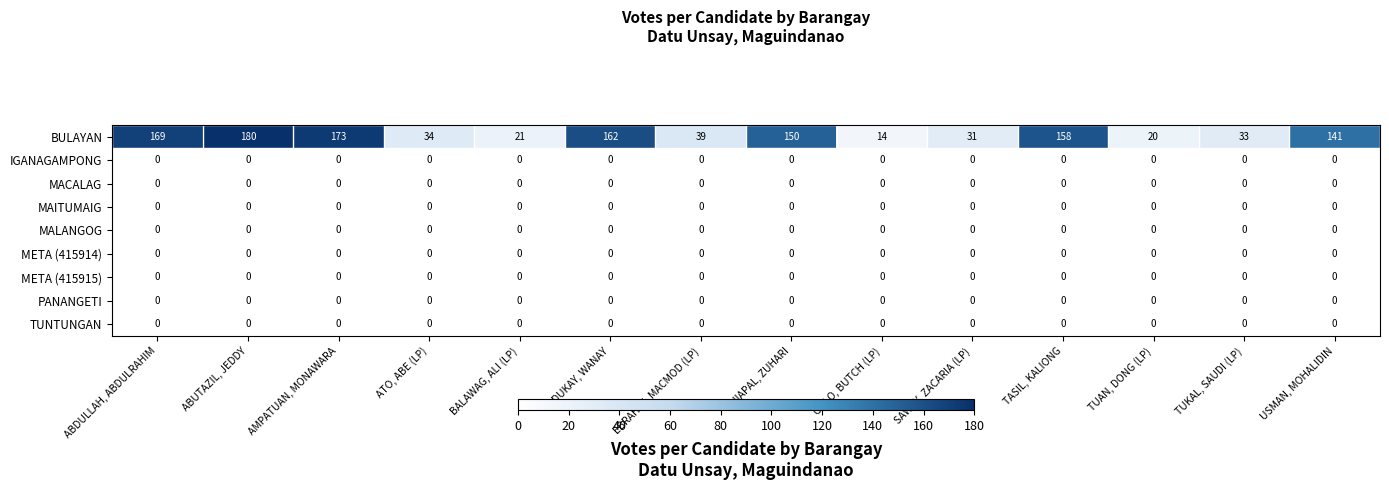

What value does the BULAYAN series have at BALAWAG, ALI (LP)?

21